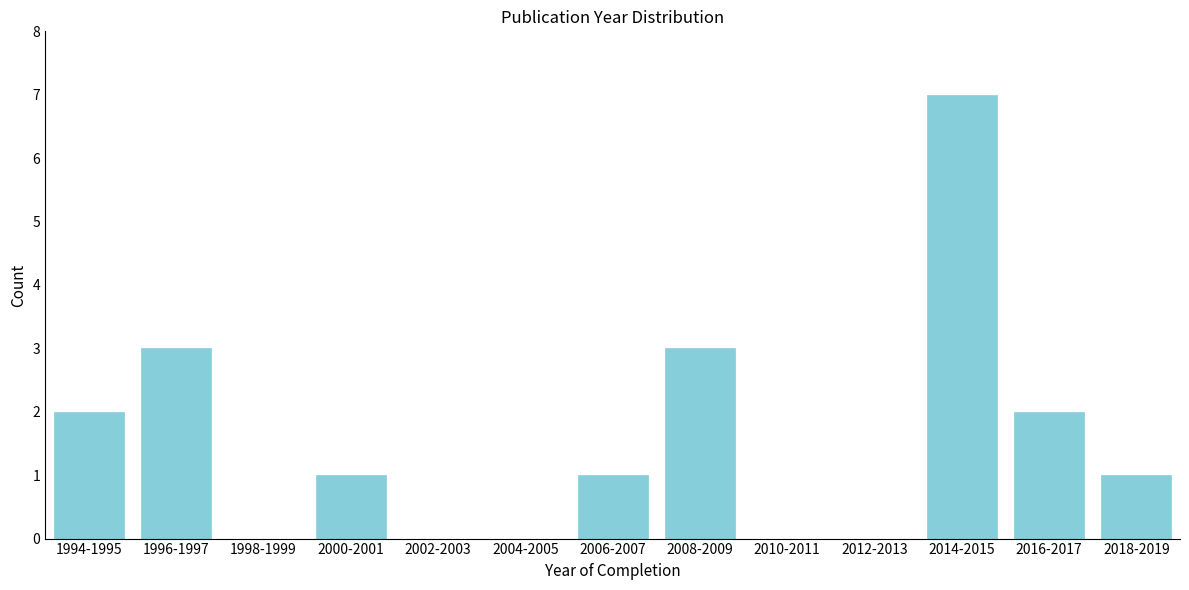

Reading left to right, list all the values displayed in this chart.

1994-1995=2	1996-1997=3	1998-1999=0	2000-2001=1	2002-2003=0	2004-2005=0	2006-2007=1	2008-2009=3	2010-2011=0	2012-2013=0	2014-2015=7	2016-2017=2	2018-2019=1